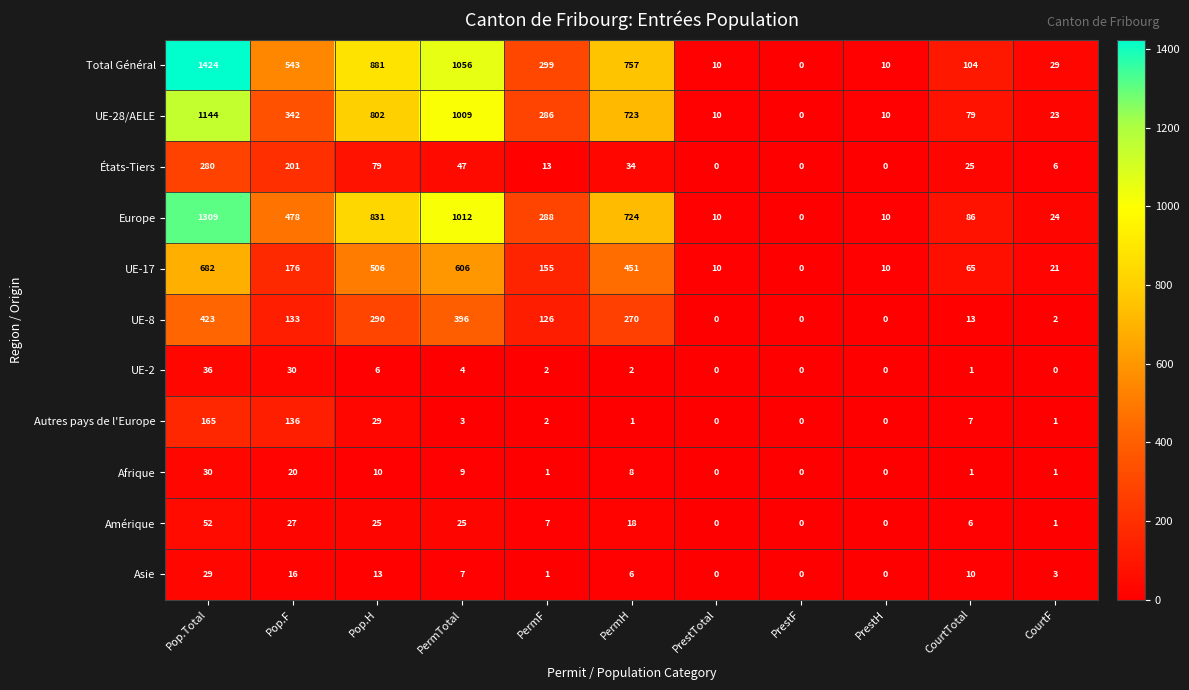

At which category is the sum across all series the highest?

Pop.Total